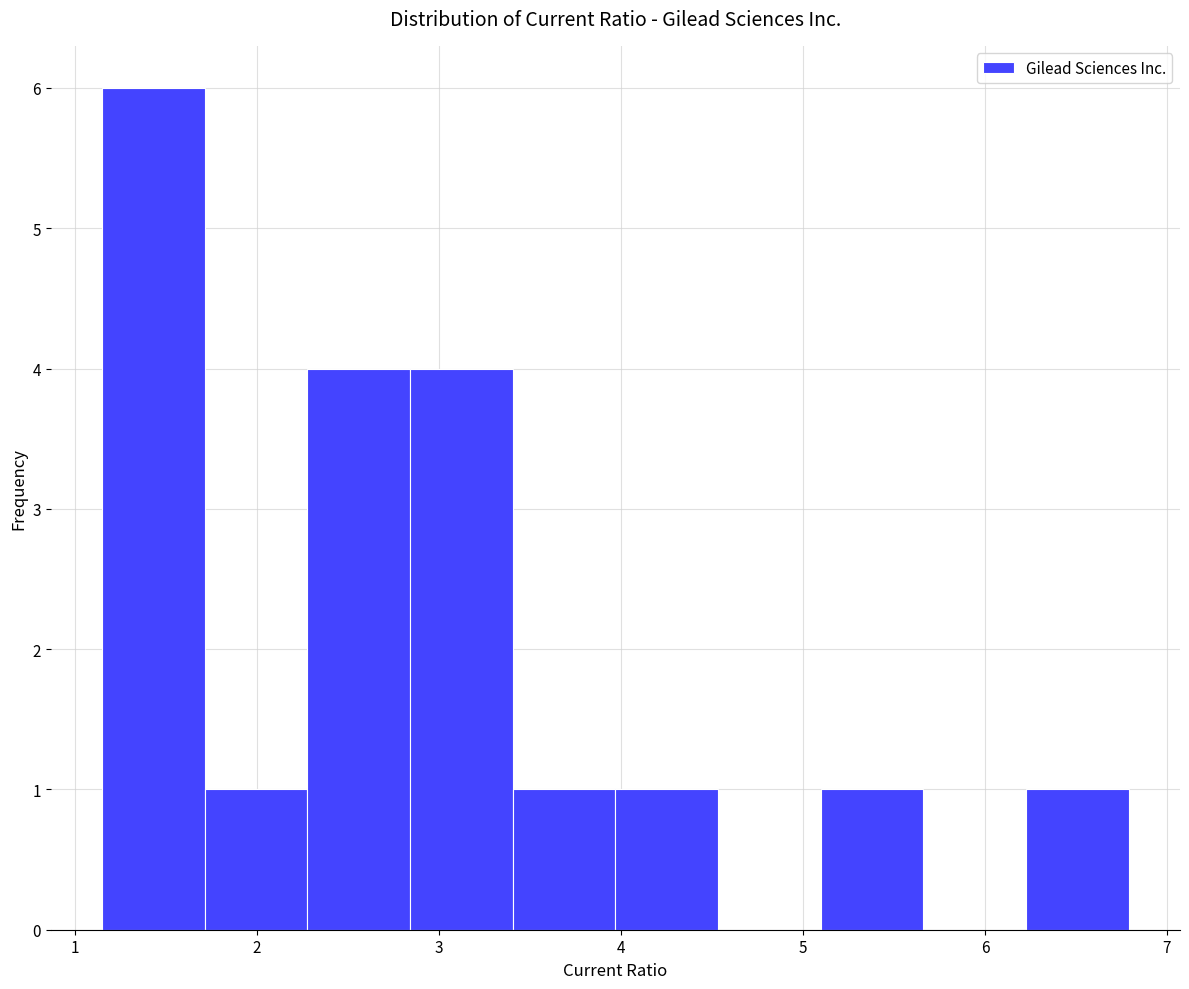

Reading left to right, transcribe this chart: for each bar, give the range it covers on the x-axis and its height. Neither the bar edges nor the heights are printed on the chart, so give them approximately, as read against the axes.

1.2 to 1.7: 6
1.7 to 2.3: 1
2.3 to 2.8: 4
2.8 to 3.4: 4
3.4 to 4.0: 1
4.0 to 4.5: 1
4.5 to 5.1: 0
5.1 to 5.7: 1
5.7 to 6.2: 0
6.2 to 6.8: 1